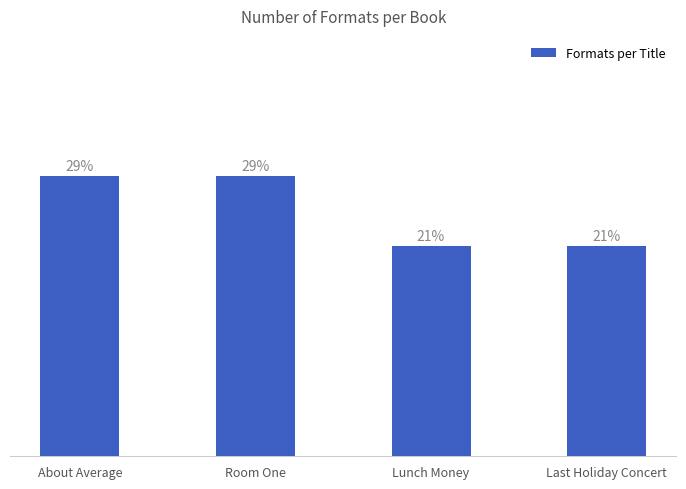

Does the chart contain any negative values?

No